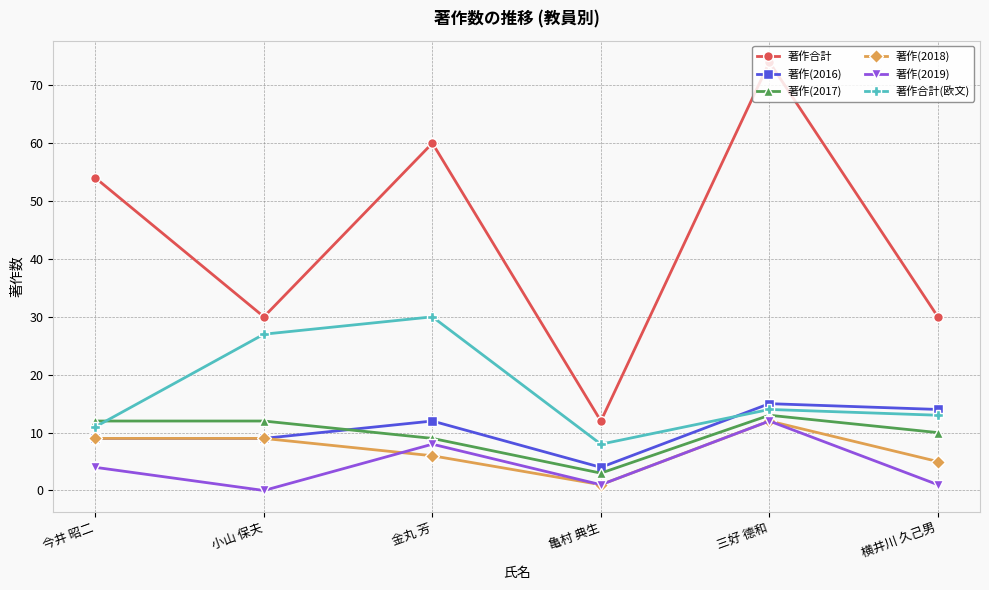

What is the label of the 6th point from the right?

今井 昭二